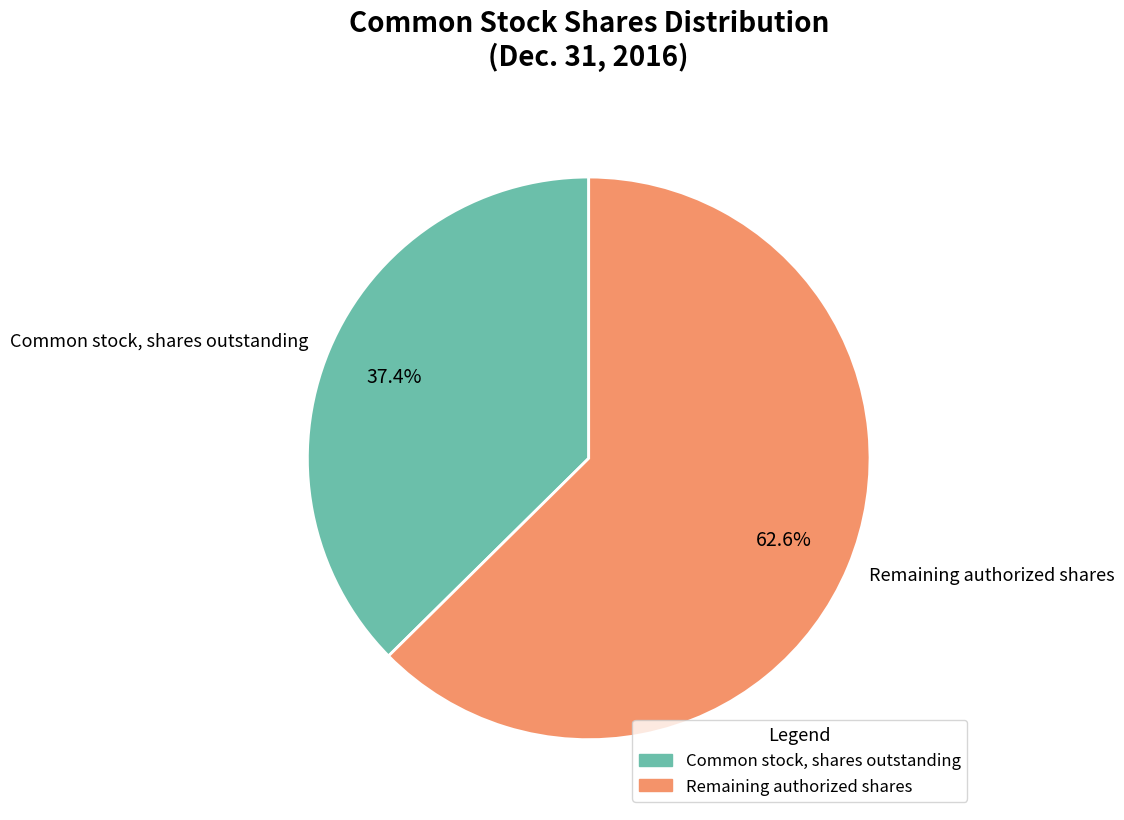

Do Common stock, shares outstanding and Remaining authorized shares together represent more than half of the pie?

Yes